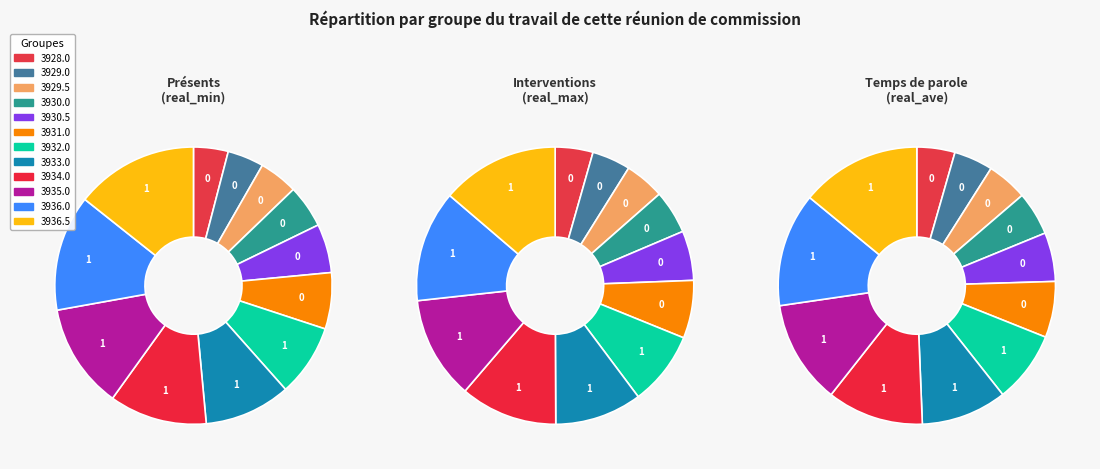

How many segments does this pie chart have?

12